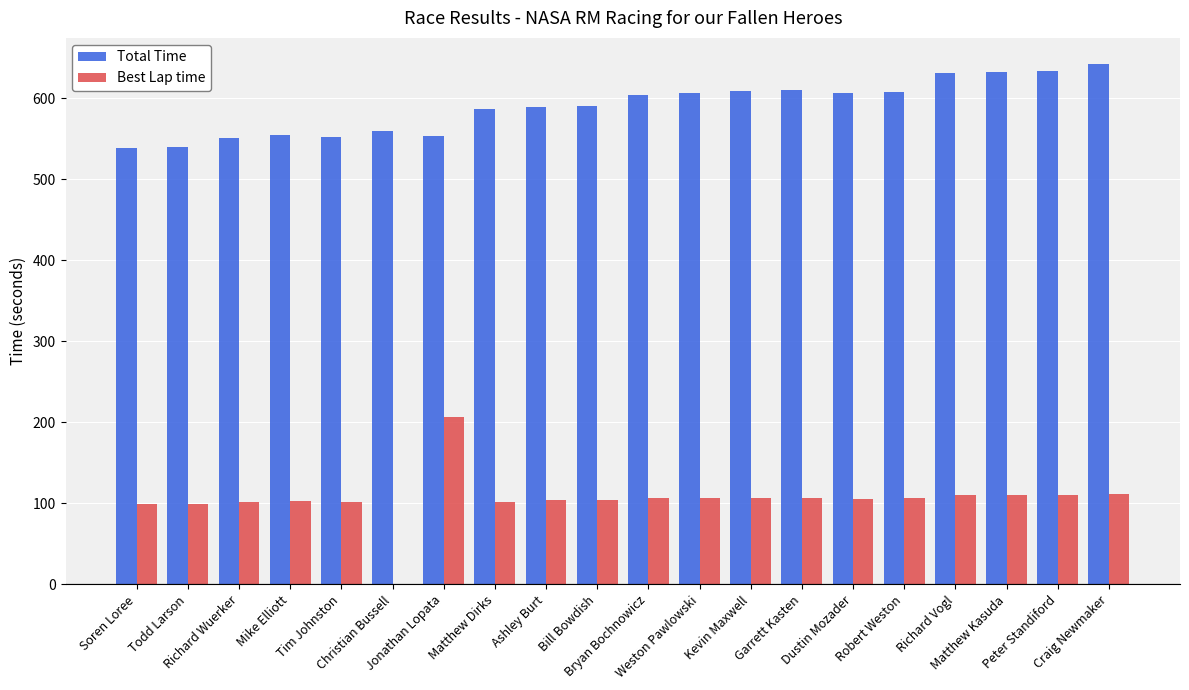

What is the sum of all Best Lap time values?

2103.3